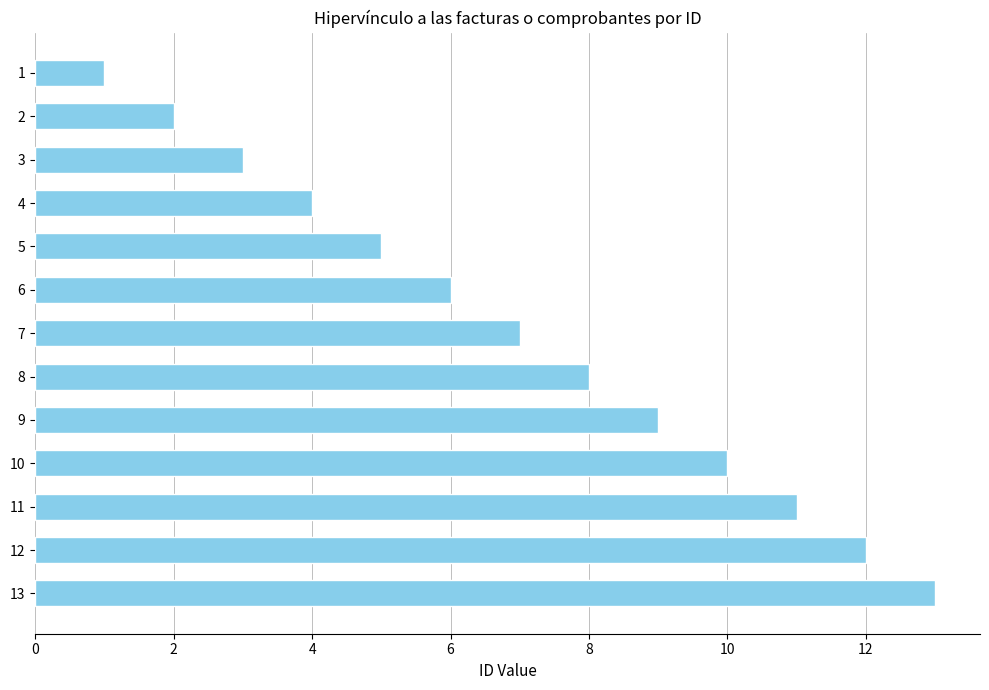

What is the maximum value shown in the chart?

13